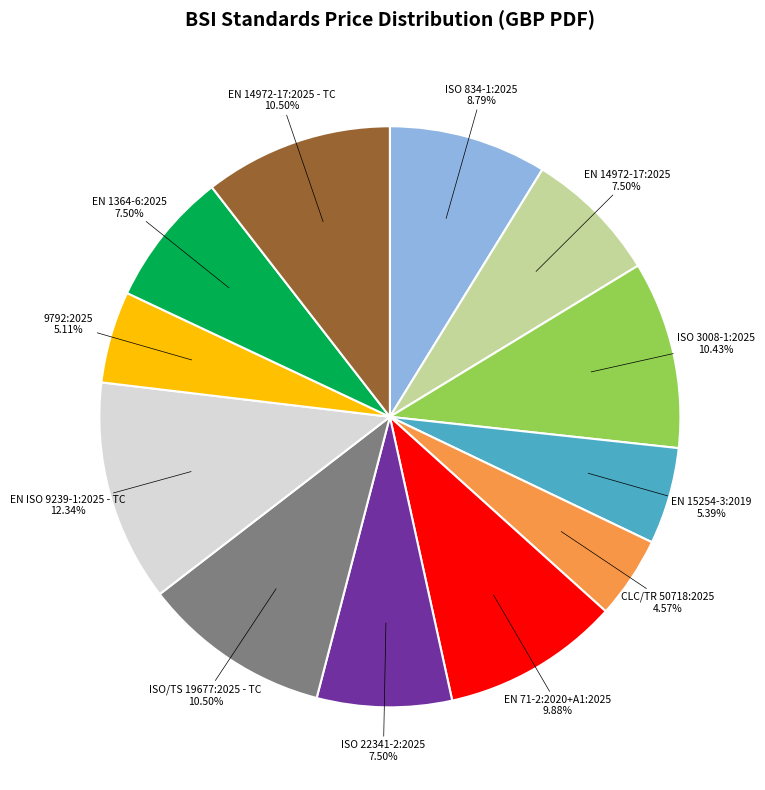

Is there any slice that represents more than half of the pie?

No